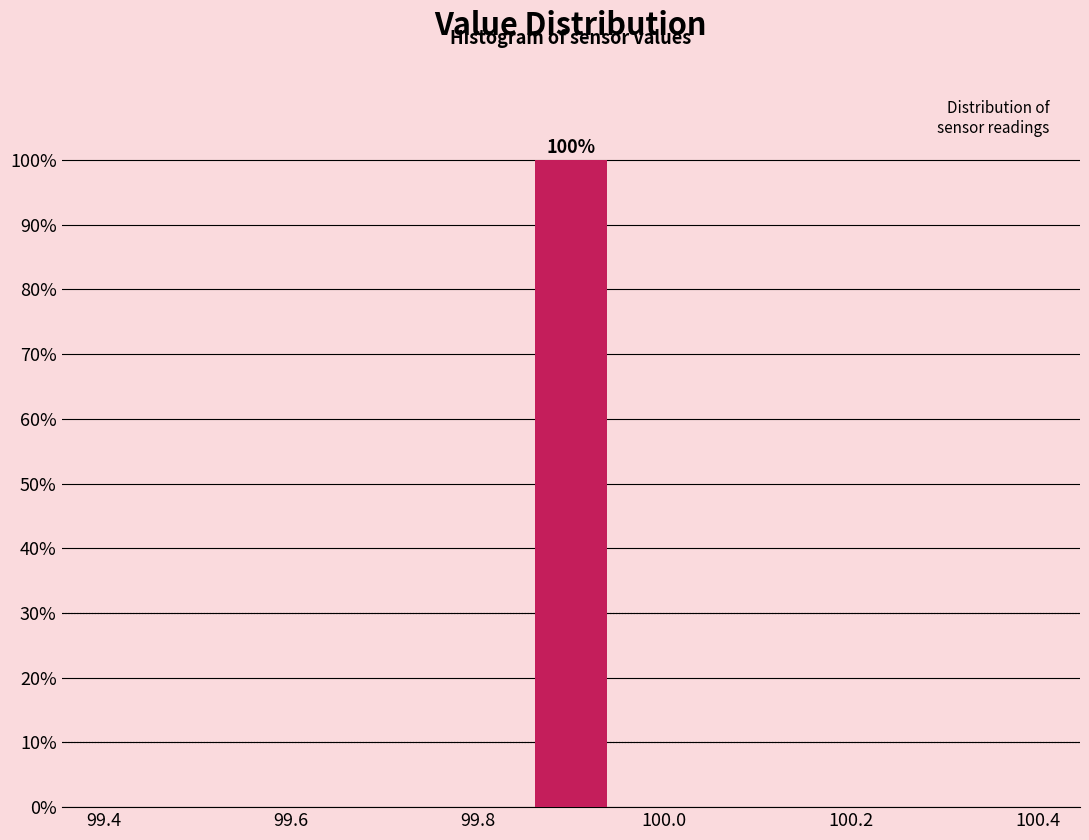

Over which range of the x-axis is the bar tallest?

99.86 to 99.94